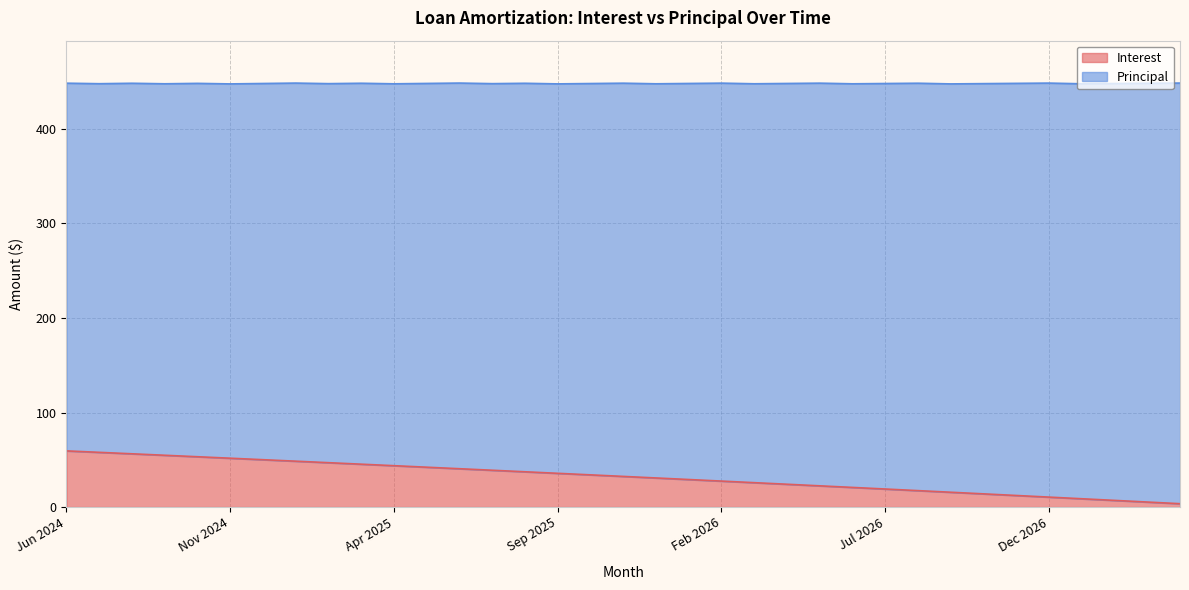

Reading left to right, transcribe all the data shown in this chart.

59.4	57.9	56.3	54.8	53.2	51.6	50.1	48.5	46.9	45.3	43.7	42.1	40.5	38.9	37.3	35.7	34.0	32.4	30.8	29.1	27.4	25.8	24.1	22.4	20.8	19.1	17.4	15.7	13.9	12.2	10.5	8.8	7.0	5.3	3.5